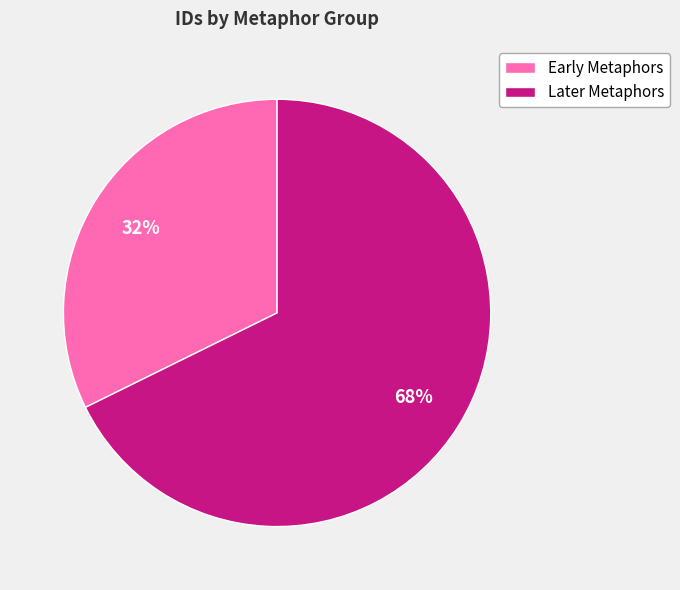

Approximately how many times larger is the value at Later Metaphors compared to Early Metaphors?

2.1